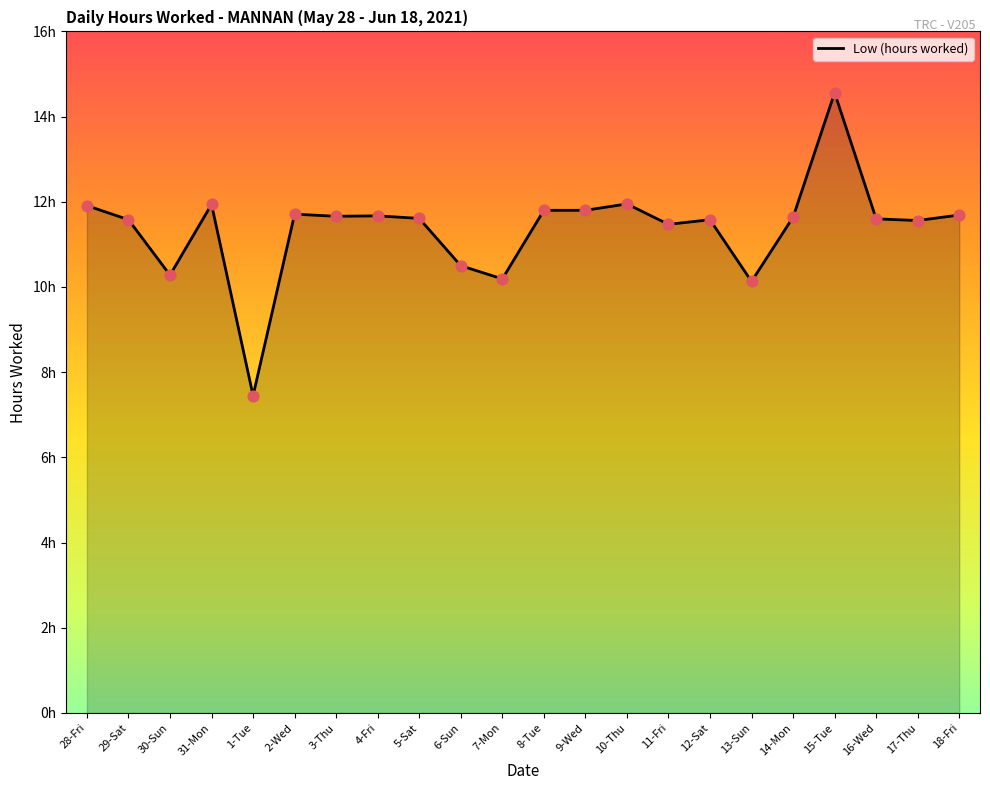

Between 31-Mon and 10-Thu, which is larger?

10-Thu